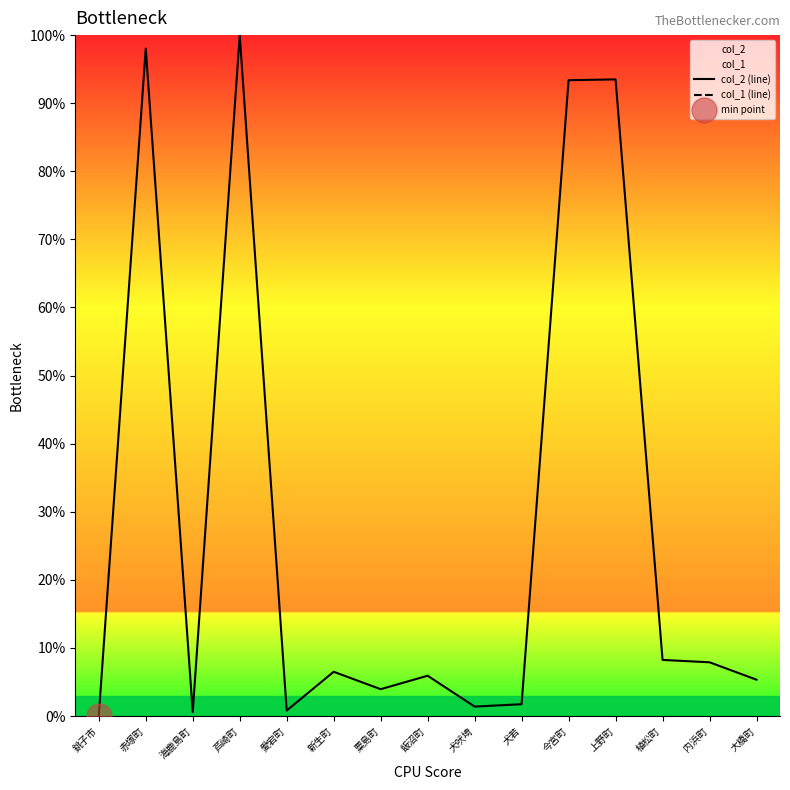

Is the value of col_1 (line) at 赤塚町 greater than the value of col_2 (line) at 植松町?

No